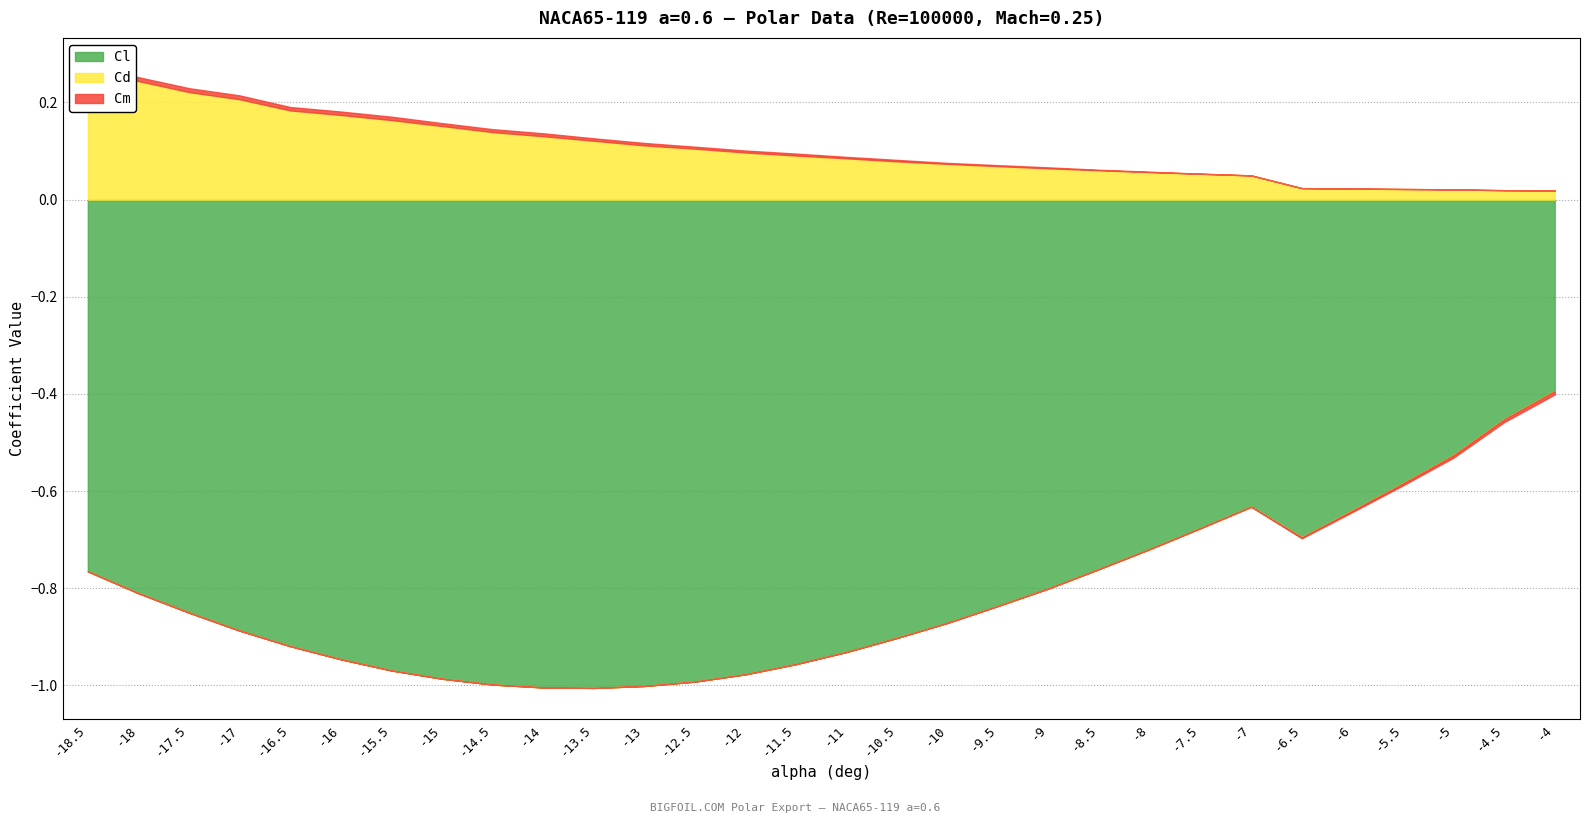

True or false: Cl and Cm intersect in this chart.

False